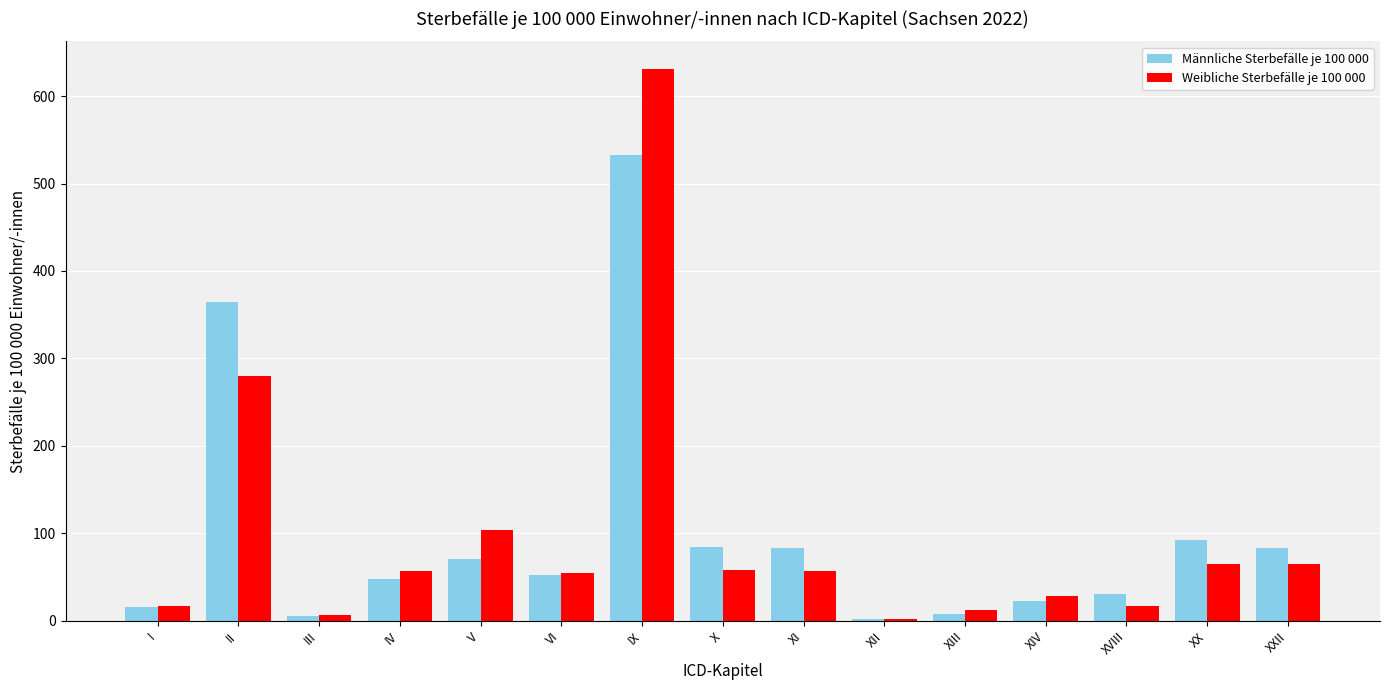

What is the difference between the highest and lowest values at II?

84.1